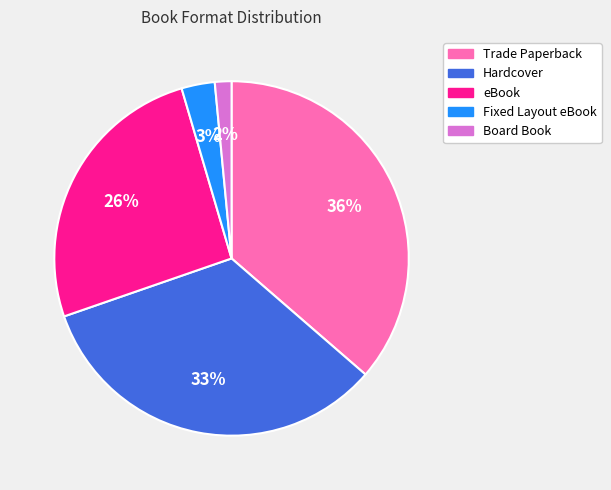

Does Trade Paperback represent more than half of the total?

No